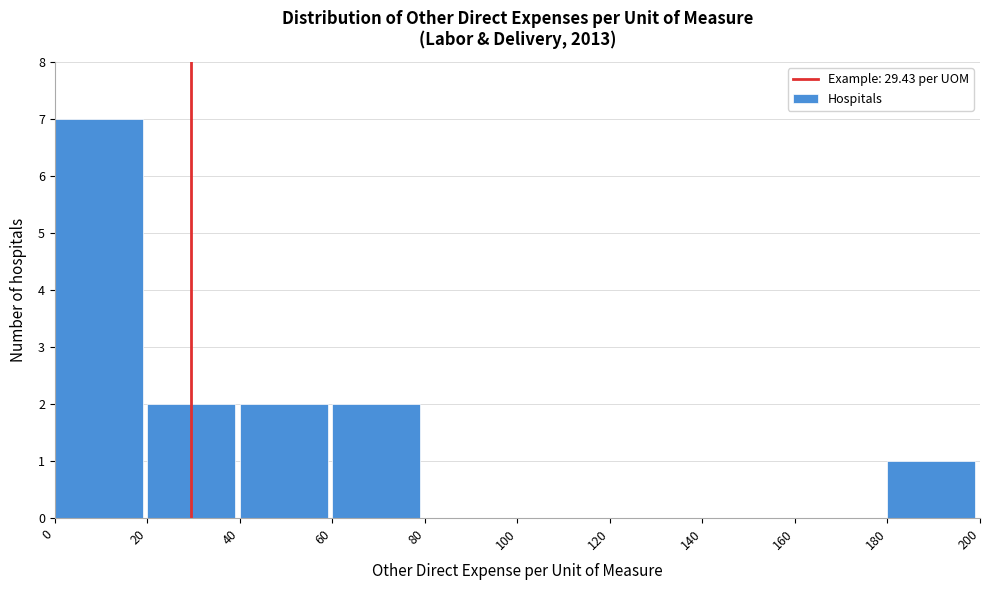

Reading left to right, transcribe this chart: for each bar, give the range it covers on the x-axis and its height. The values are not printed on the chart, so give them approximately, as read against the axis.

0 to 20: 7
20 to 40: 2
40 to 60: 2
60 to 80: 2
80 to 100: 0
100 to 120: 0
120 to 140: 0
140 to 160: 0
160 to 180: 0
180 to 200: 1